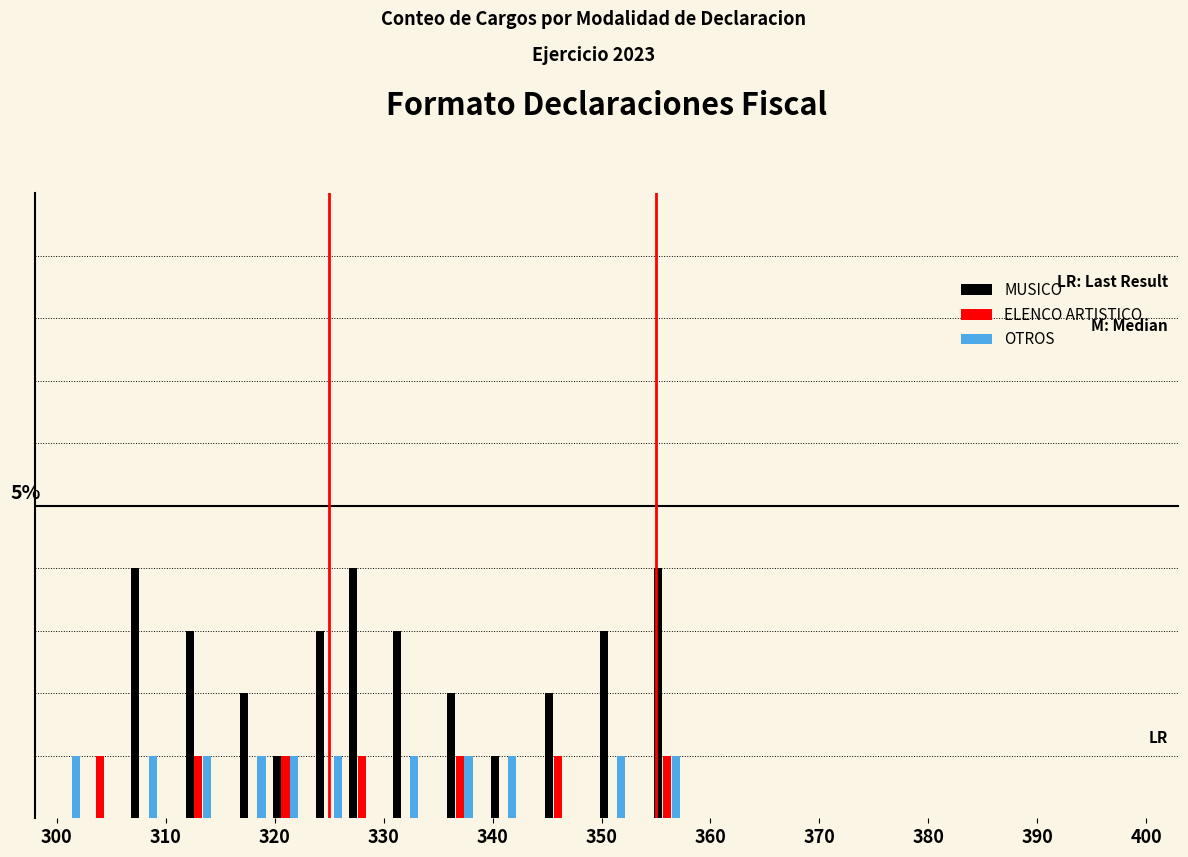

Rank the series by their maximum value, from lowest to highest.

ELENCO ARTISTICO, OTROS, MUSICO